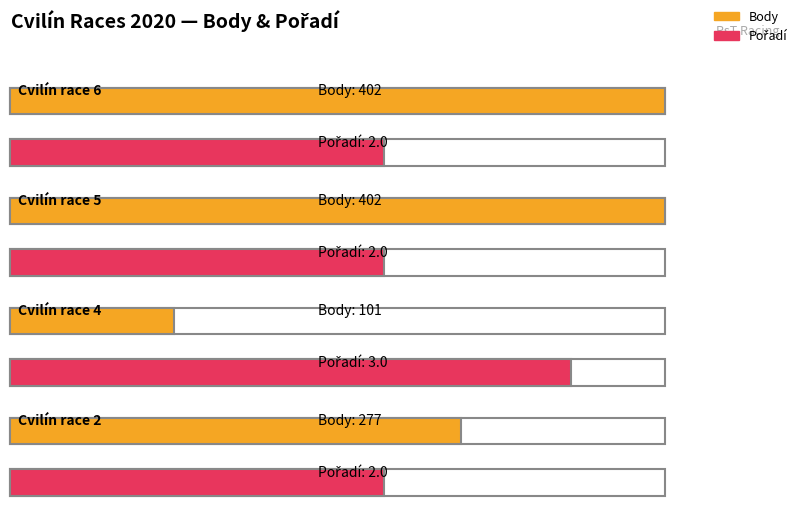

Between Cvilín race 6 and Cvilín race 4, which series saw the biggest shift?

Body